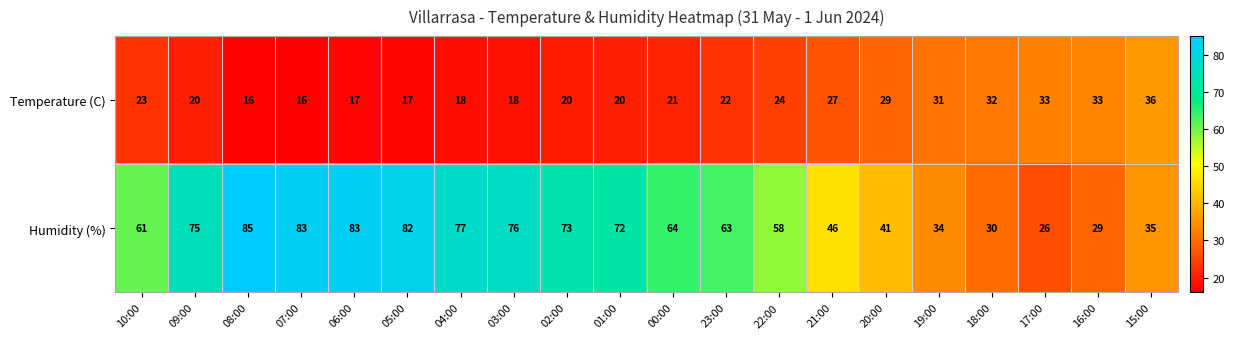

What is the minimum value for Humidity (%)?

26